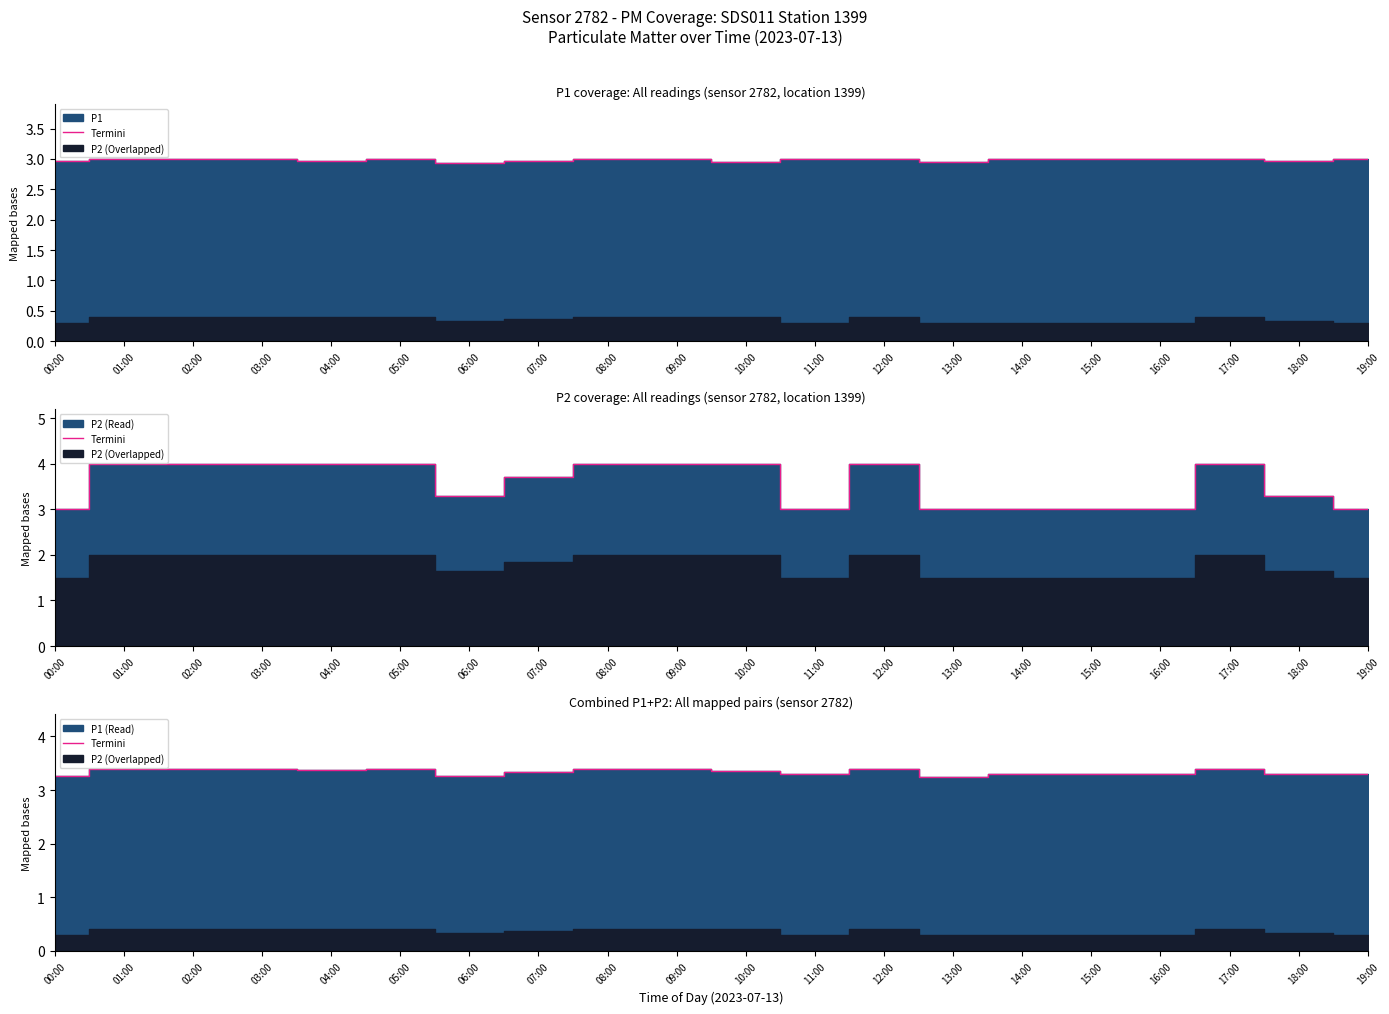

Reading left to right, what are all the values shown in this chart?

3.3	3.4	3.4	3.4	3.4	3.4	3.3	3.3	3.4	3.4	3.4	3.3	3.4	3.2	3.3	3.3	3.3	3.4	3.3	3.3